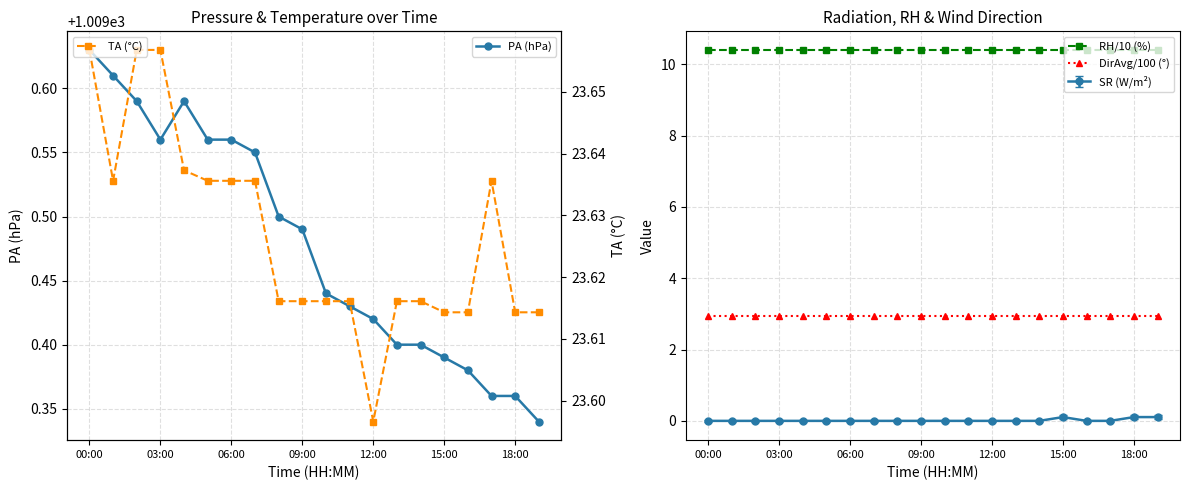

How many lines are shown in the chart?

4